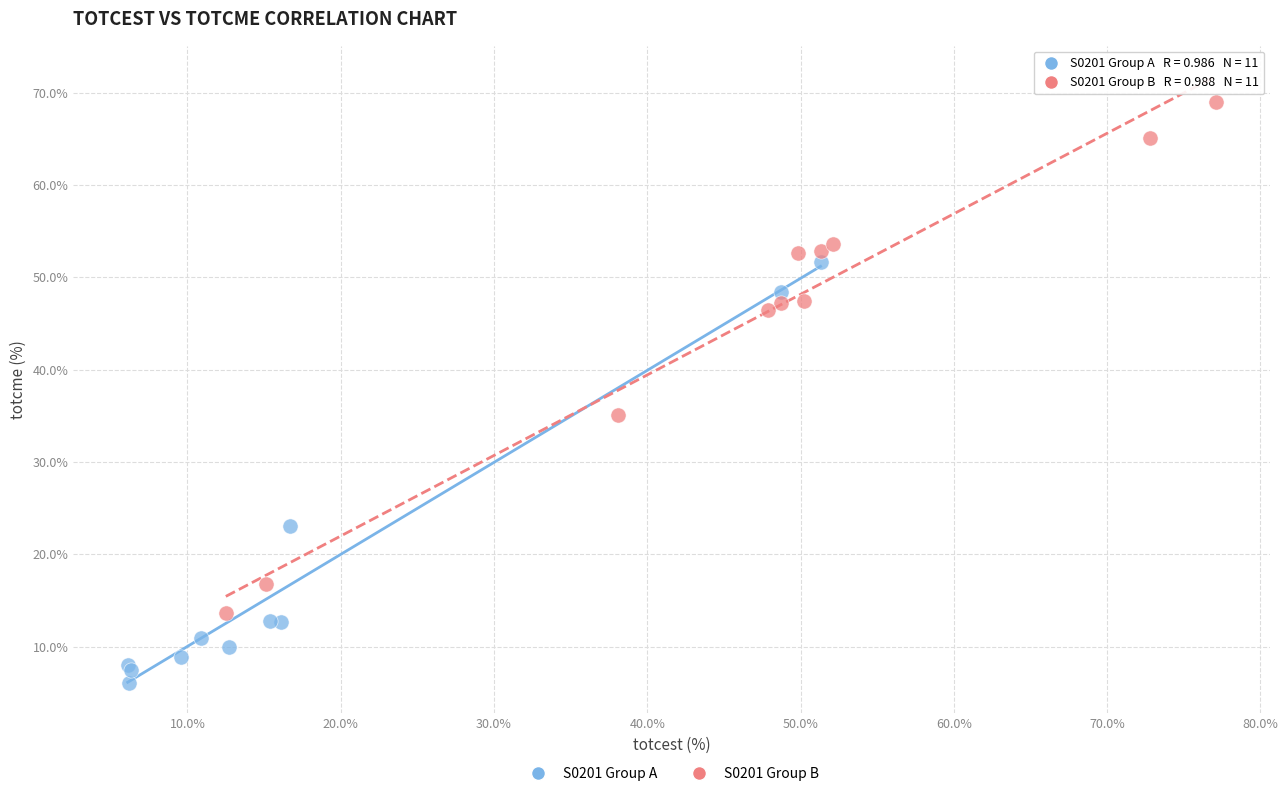

Which series reaches the maximum Y coordinate?

S0201 Group B